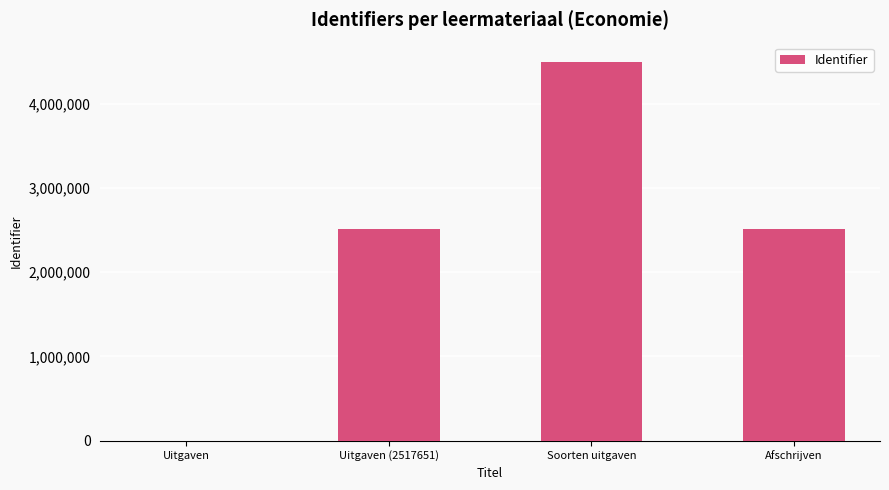

Which has a higher value, Uitgaven or Afschrijven?

Afschrijven